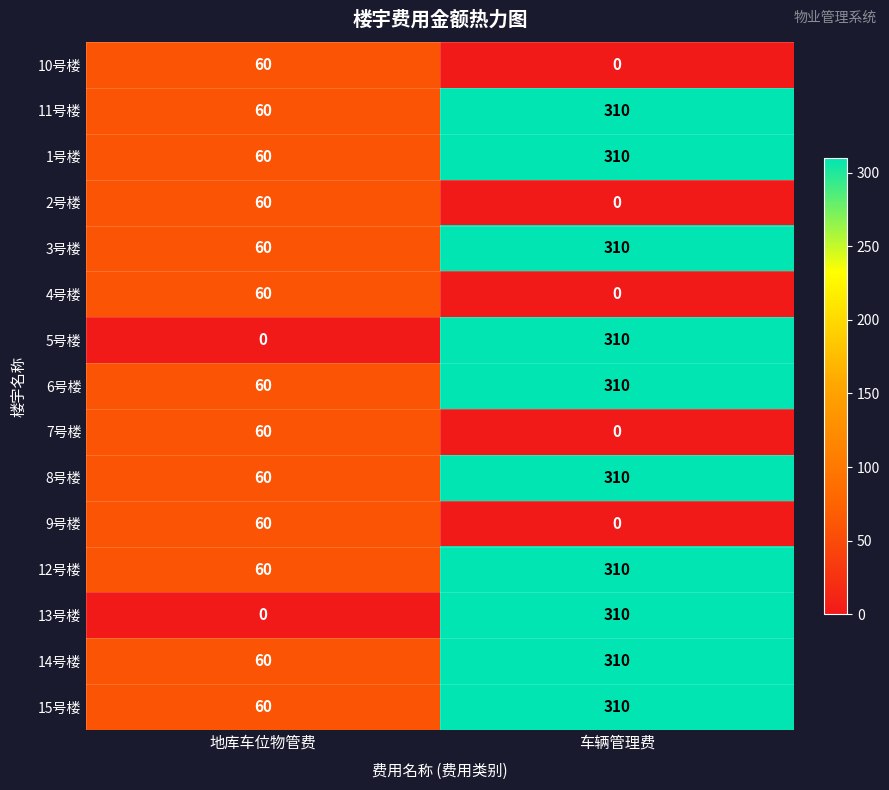

At which label is 8号楼 closest to 185?

地库车位物管费